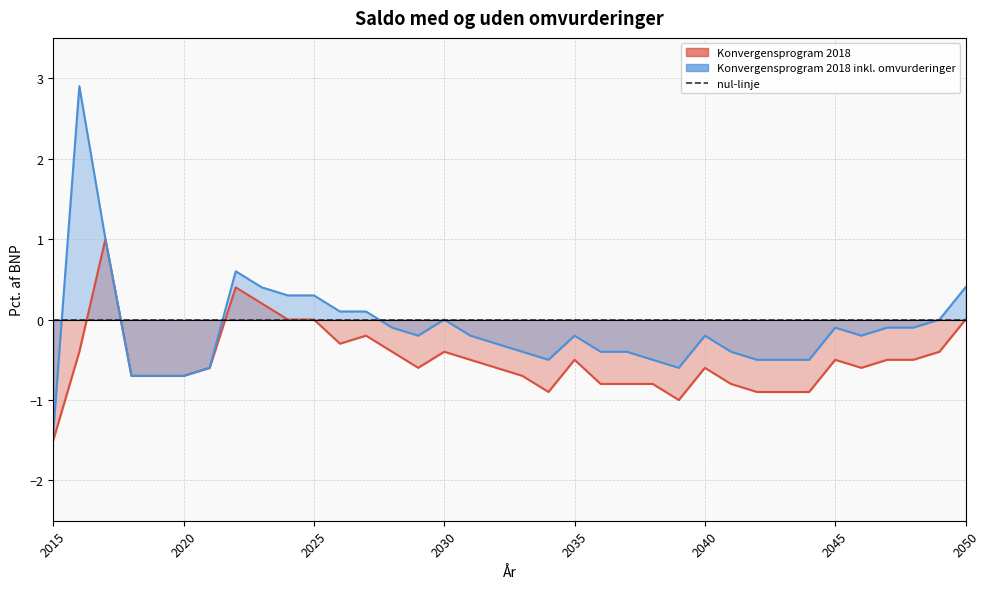

True or false: Konvergensprogram 2018 and Konvergensprogram 2018 inkl. omvurderinger cross at least once.

False